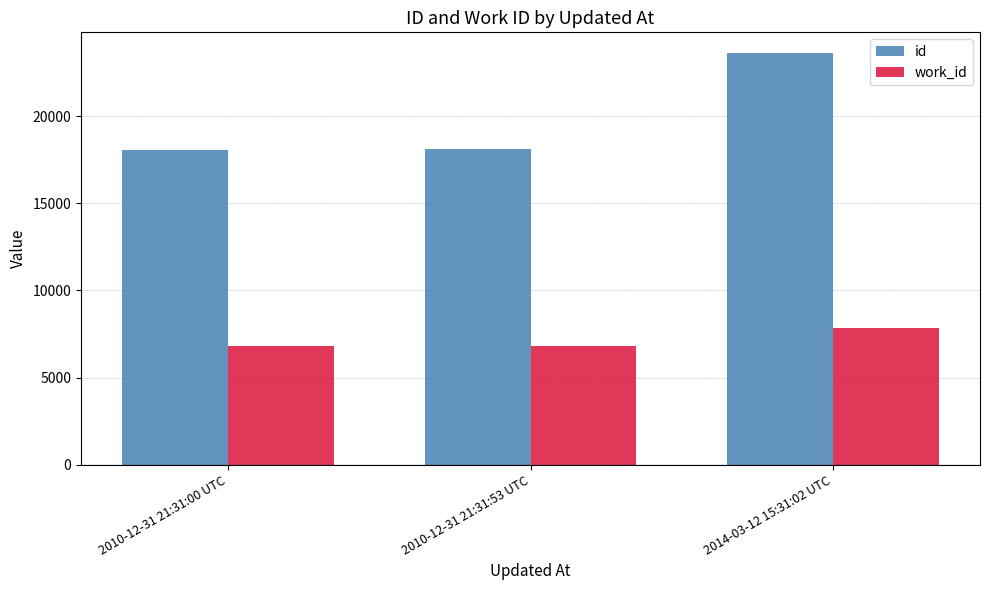

At which label is id closest to 20863?

2010-12-31 21:31:53 UTC